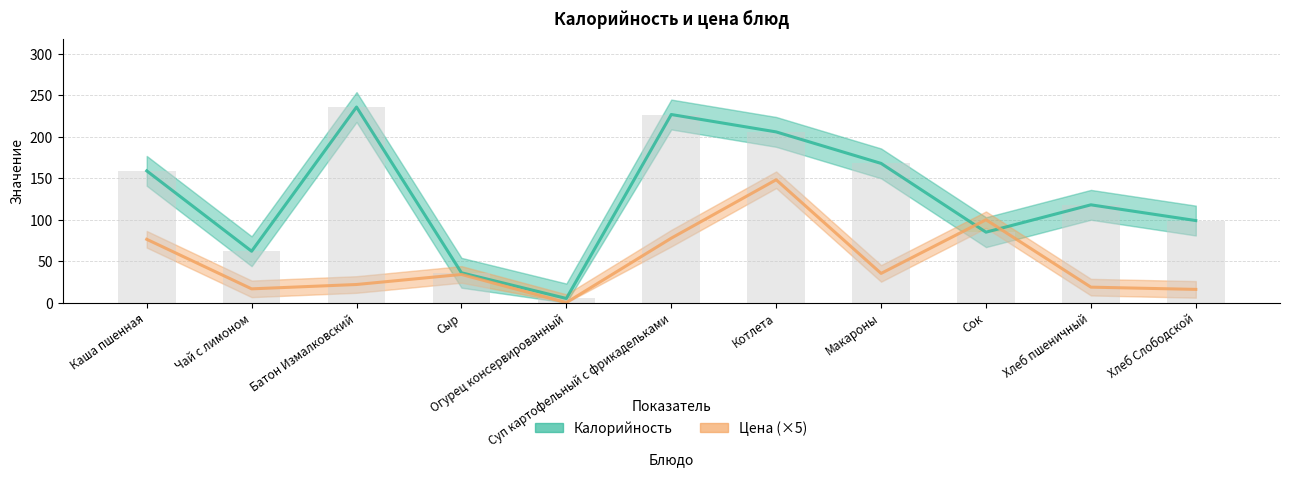

What is the label of the 3rd bar from the right?

Сок